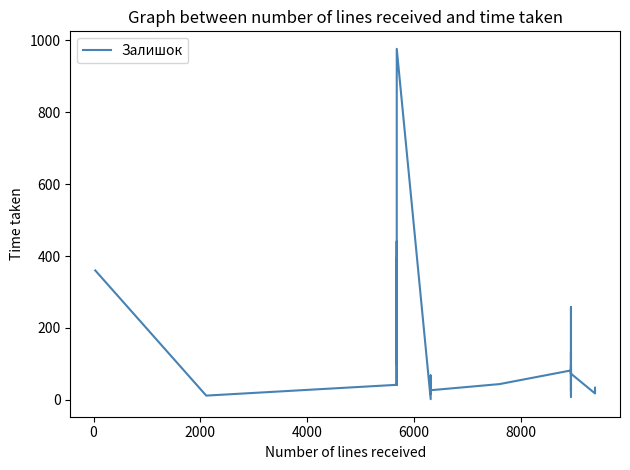

How many points are lower than both their immediate neighbors (excluding endpoints)?

10